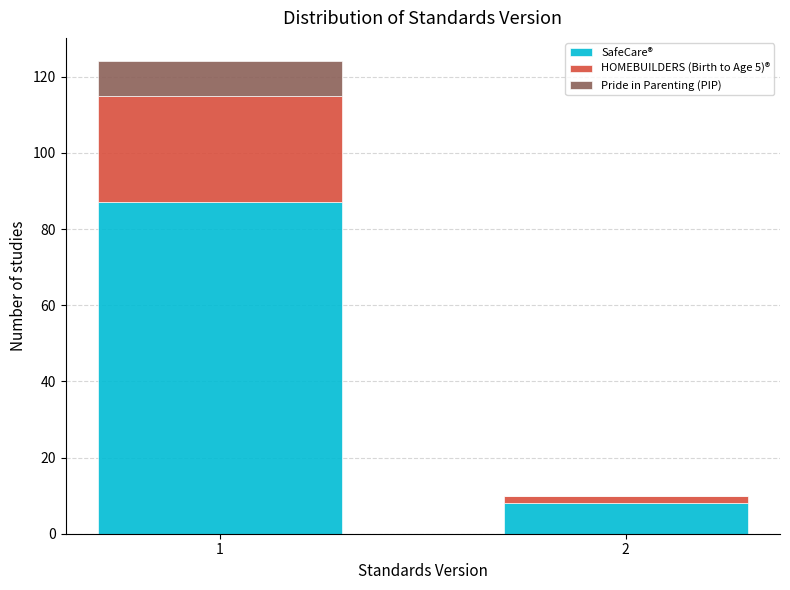

Reading left to right, what are the values for SafeCare®?

1=87	2=8